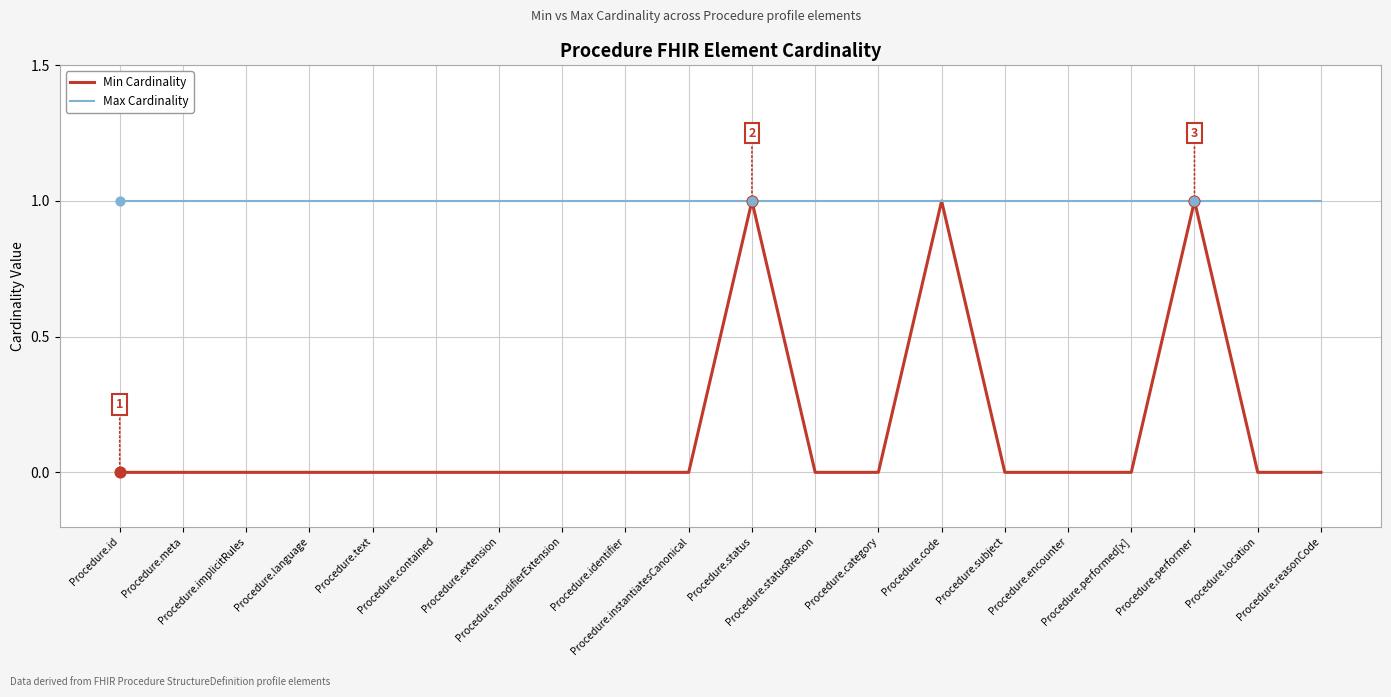

At how many categories does at least one series exceed 0?

20